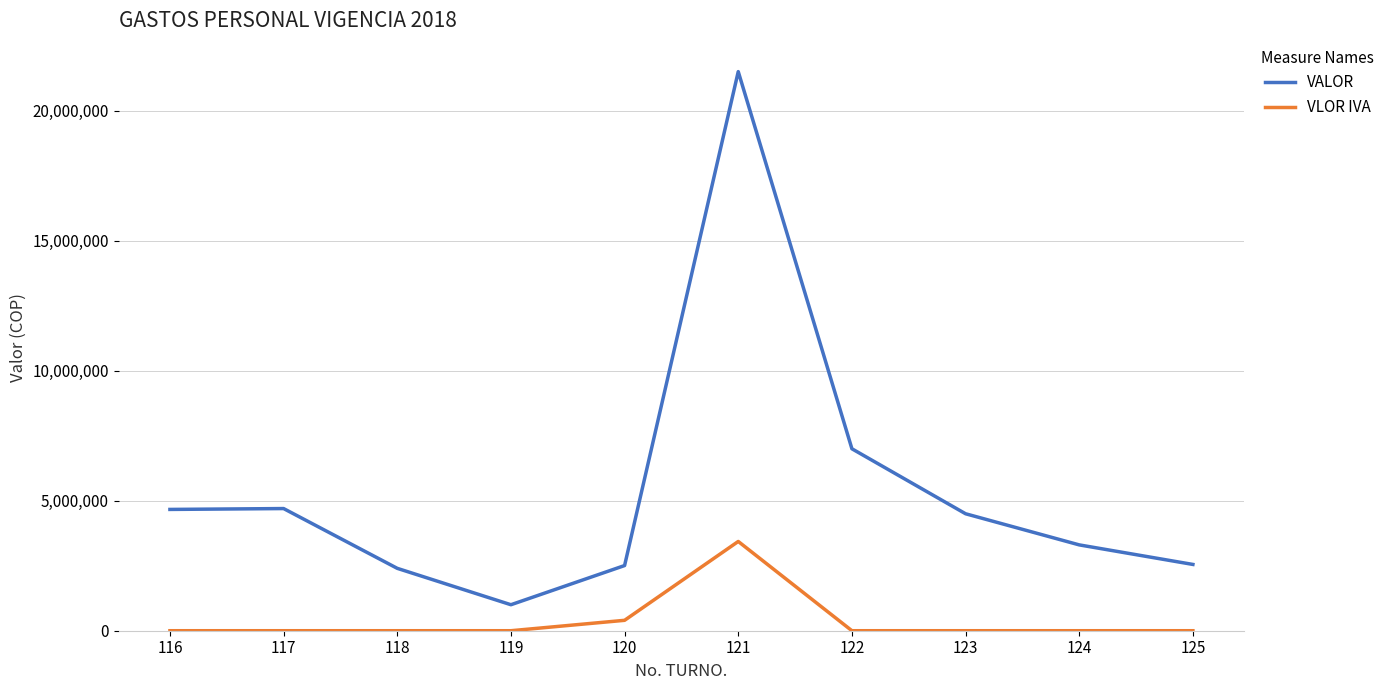

True or false: VLOR IVA and VALOR cross at least once.

False